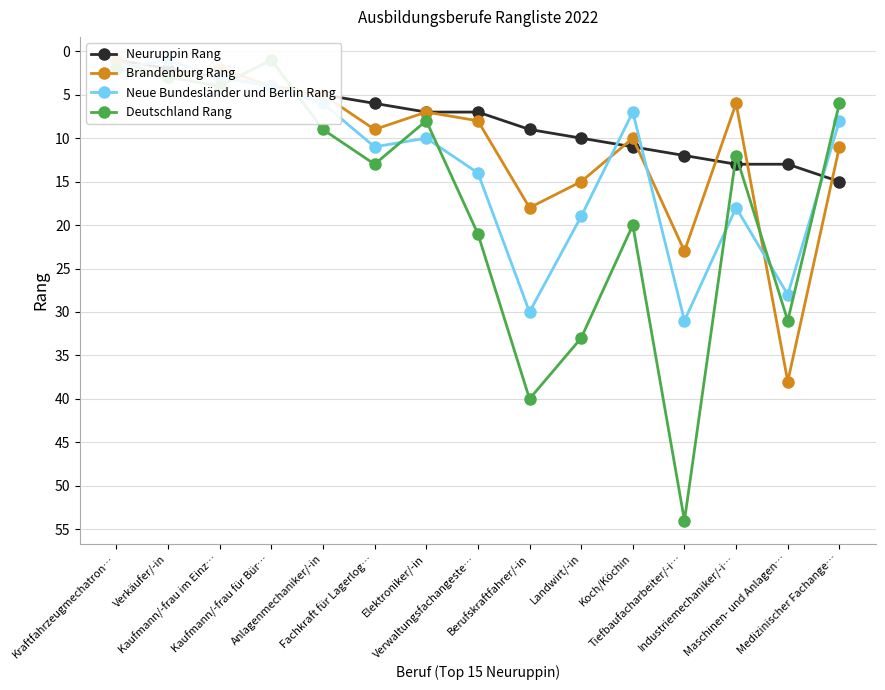

Rank the categories by Deutschland Rang value from lowest to highest.

Kaufmann/-frau für Bür…, Kraftfahrzeugmechatron…, Verkäufer/-in, Kaufmann/-frau im Einz…, Medizinischer Fachange…, Elektroniker/-in, Anlagenmechaniker/-in, Industriemechaniker/-i…, Fachkraft für Lagerlog…, Koch/Köchin, Verwaltungsfachangeste…, Maschinen- und Anlagen…, Landwirt/-in, Berufskraftfahrer/-in, Tiefbaufacharbeiter/-i…